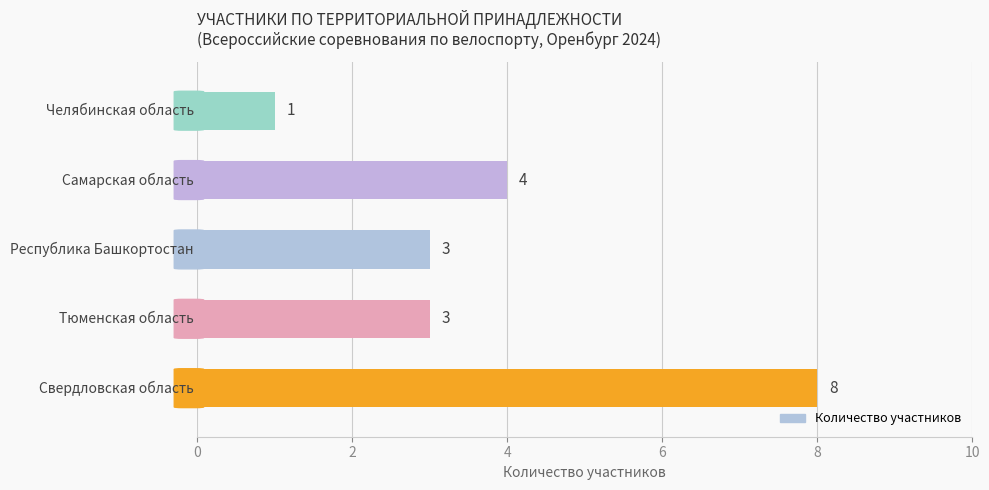

How many values are between 3 and 4?

3